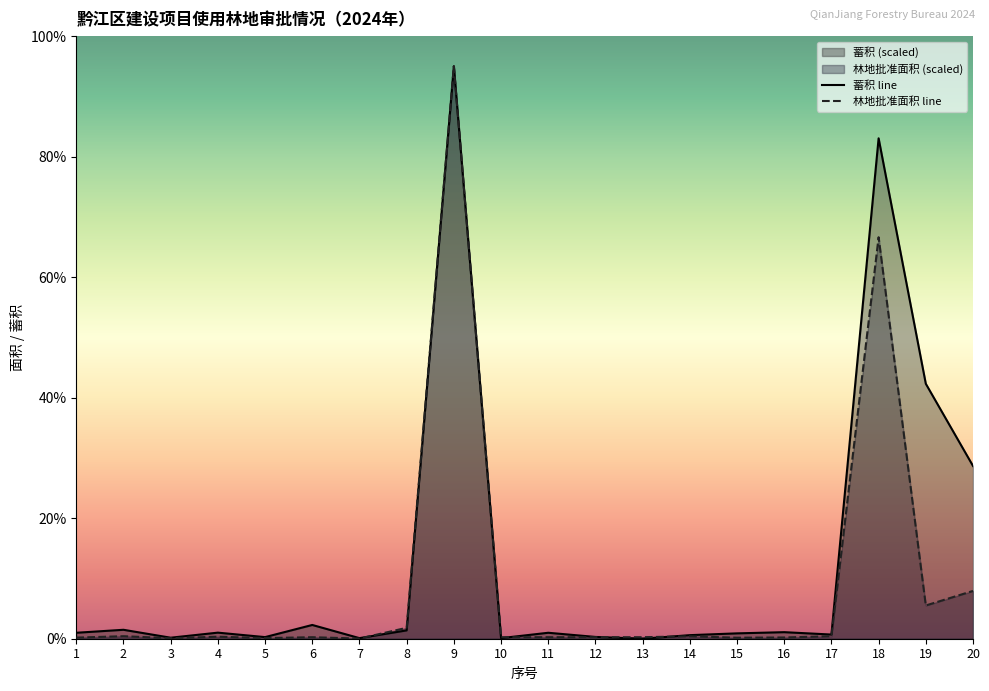

What is the value of the 蓄积 point at the 4th from the left?

1.0